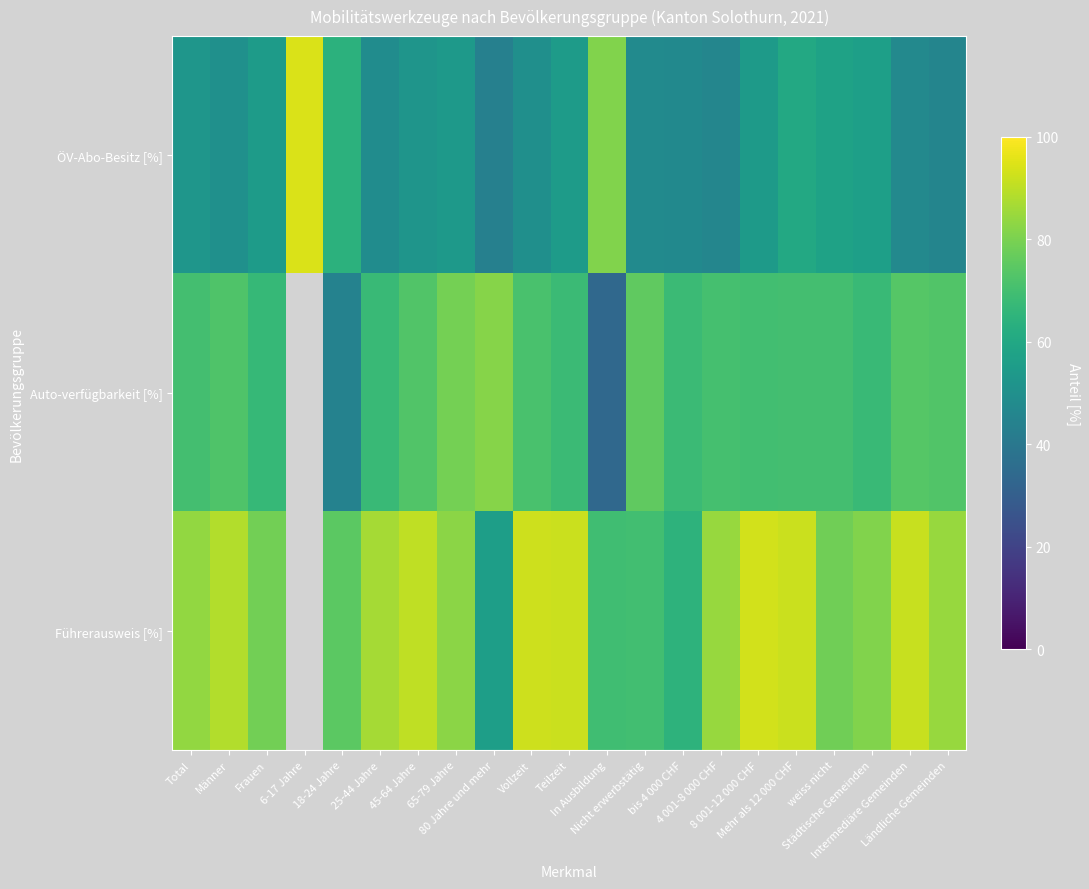

The ÖV-Abo-Besitz [%] series shows 45.8 at 4 001-8 000 CHF. True or false?

True